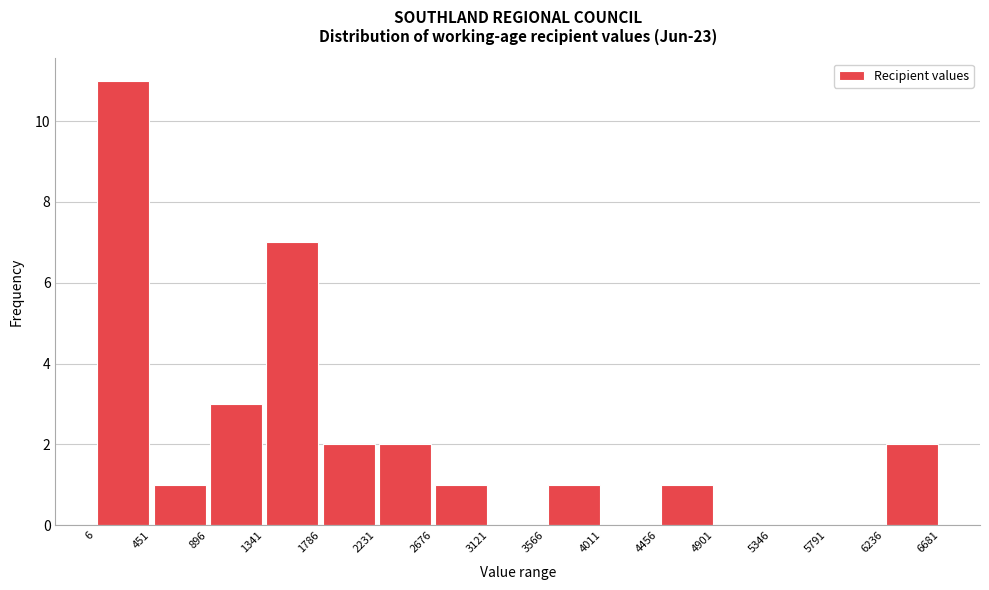

Which range on the x-axis has the tallest bar?

6 to 451